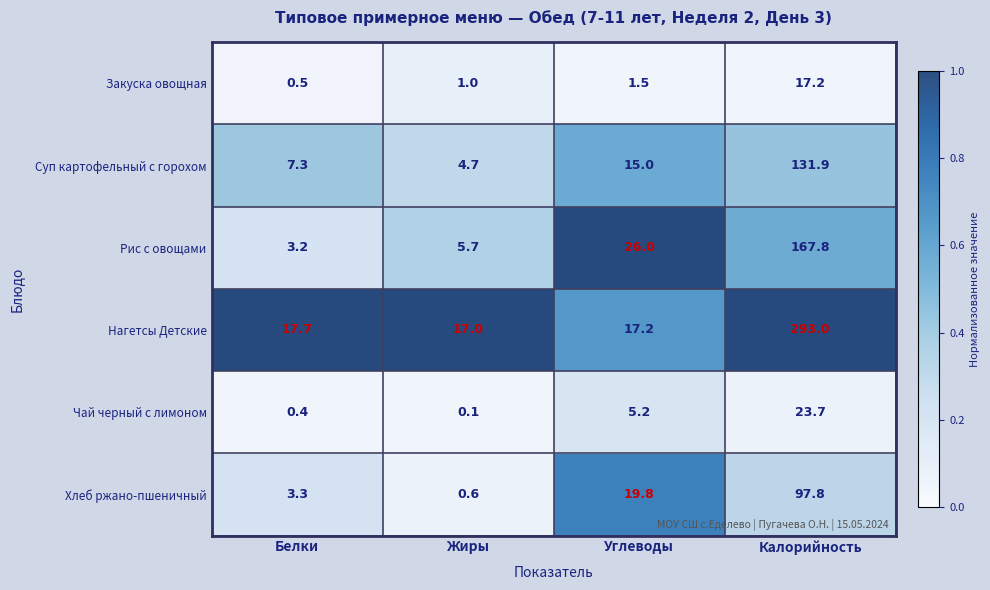

Which category has the lowest value in the Суп картофельный с горохом series?

Жиры